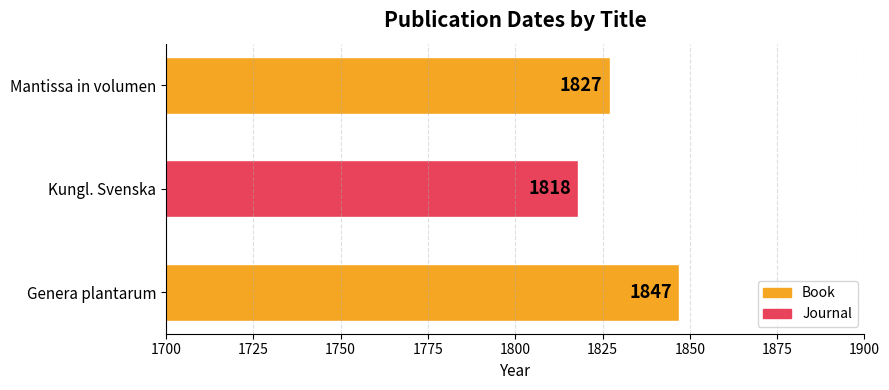

Rank the categories by value from highest to lowest.

Genera plantarum, Mantissa in volumen, Kungl. Svenska